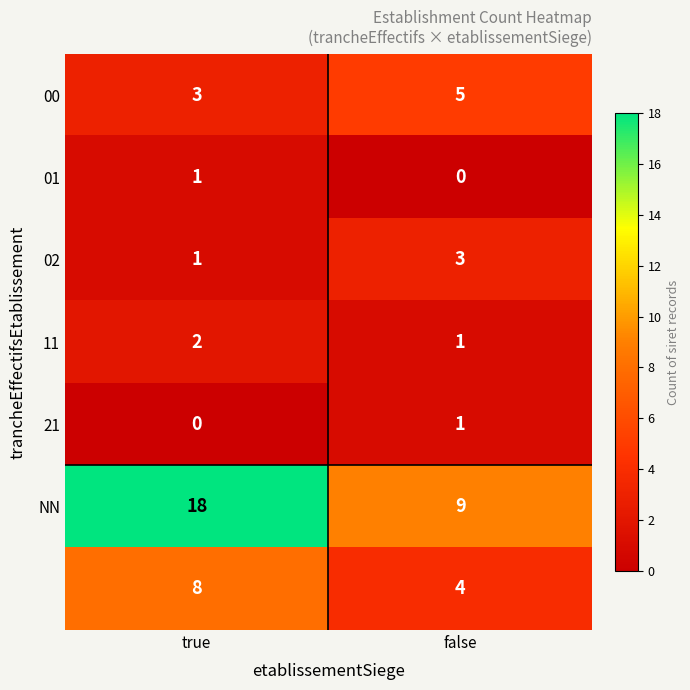

At which category is the sum across all series the highest?

true